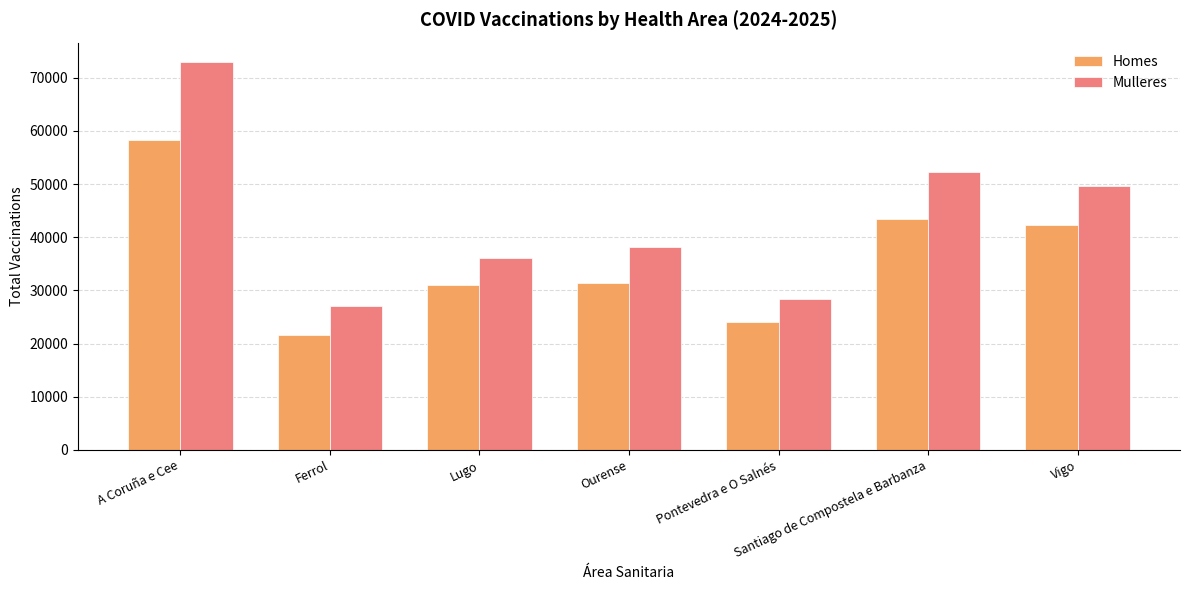

Rank the series at A Coruña e Cee from lowest to highest value.

Homes, Mulleres